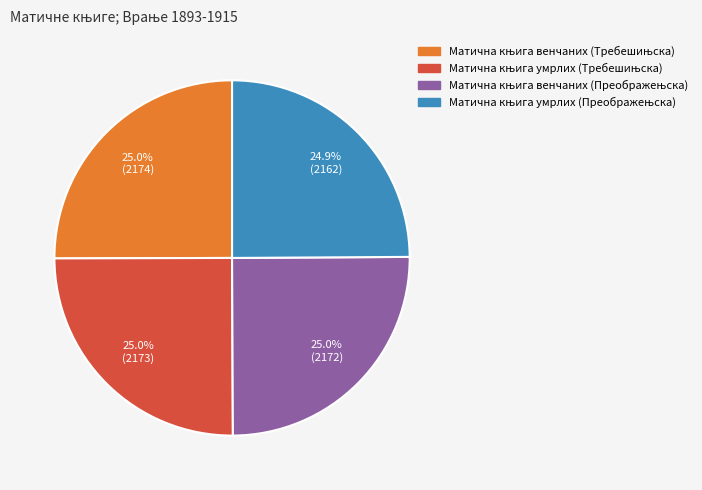

Does any single category account for the majority?

No